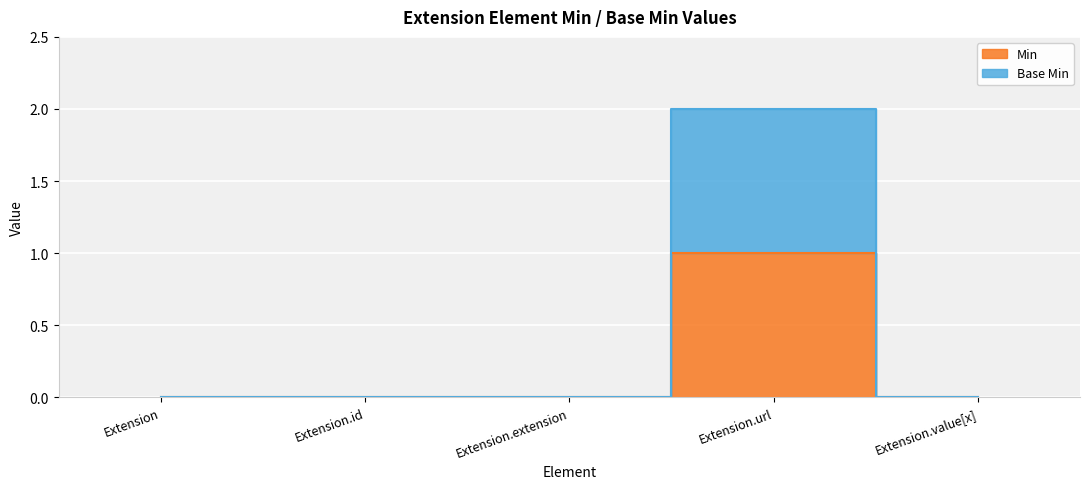

What is the difference between the maximum and minimum values in the Min series?

1